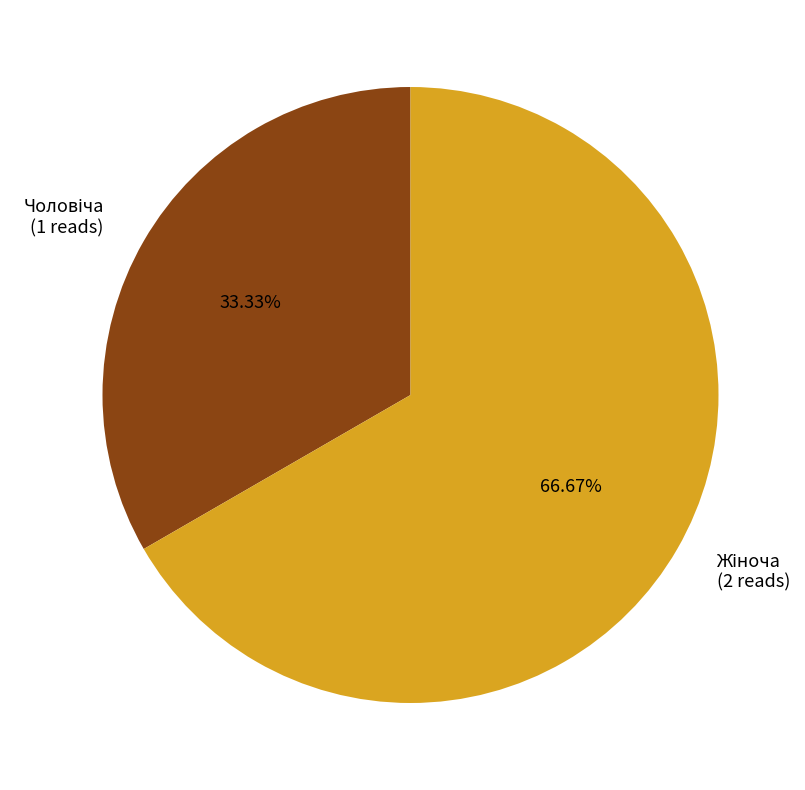

How many segments does this pie chart have?

2